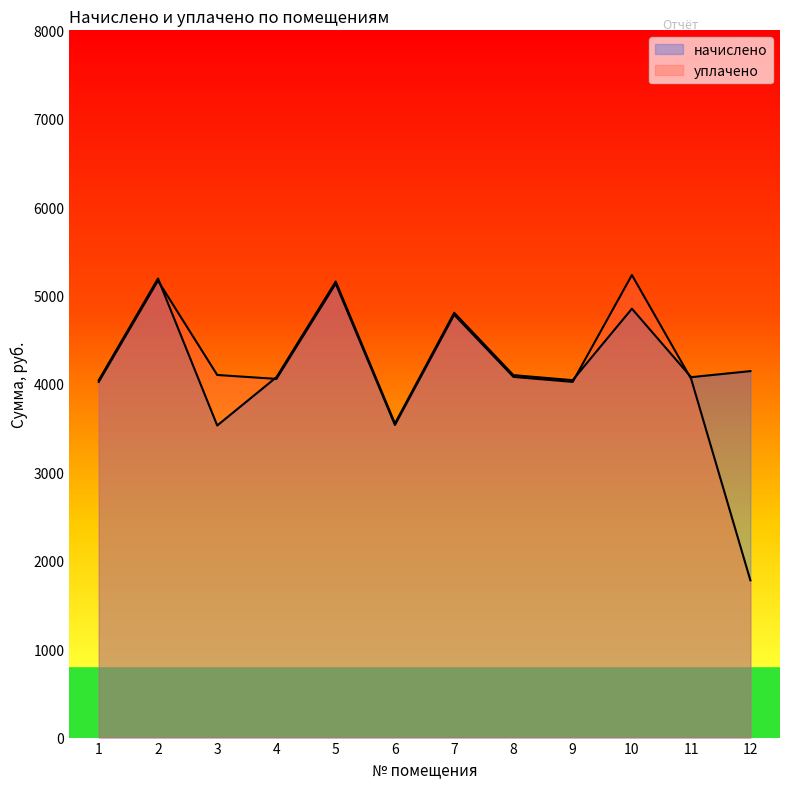

Reading left to right, list all the values displayed in this chart.

начислено: 1=4042.8	2=5192.9	3=3530.3	4=4076.9	5=5158.8	6=3553.1	7=4805.8	8=4099.7	9=4042.8	10=4851.2	11=4076.9	12=4145.3
уплачено: 1=4023.3	2=5167.8	3=4101.6	4=4057.2	5=5133.9	6=3535.9	7=4782.6	8=4079.9	9=4023.3	10=5232.1	11=4057.2	12=1778.9